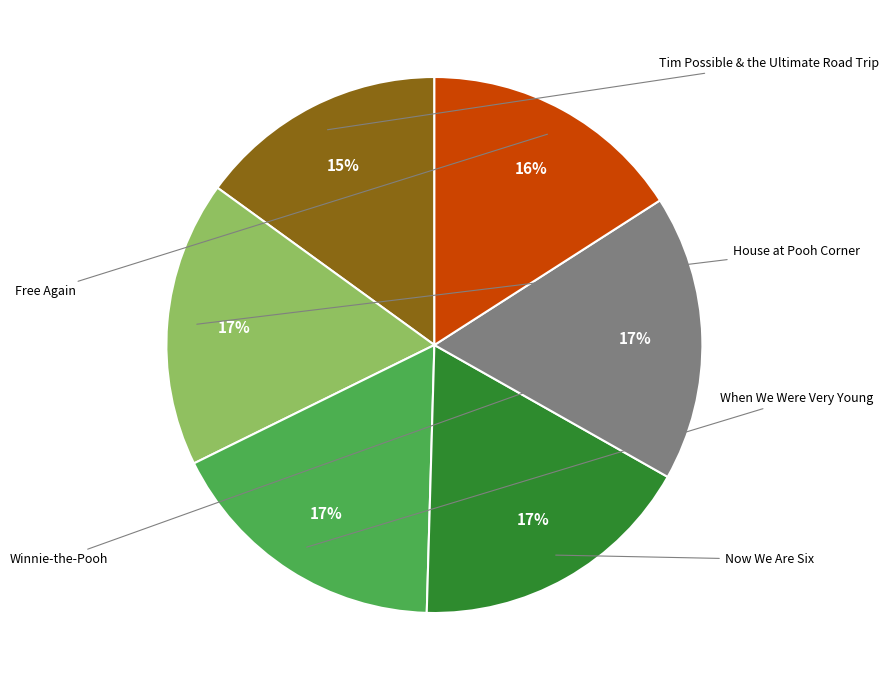

To the nearest percent, what is the average slice percentage?

17%